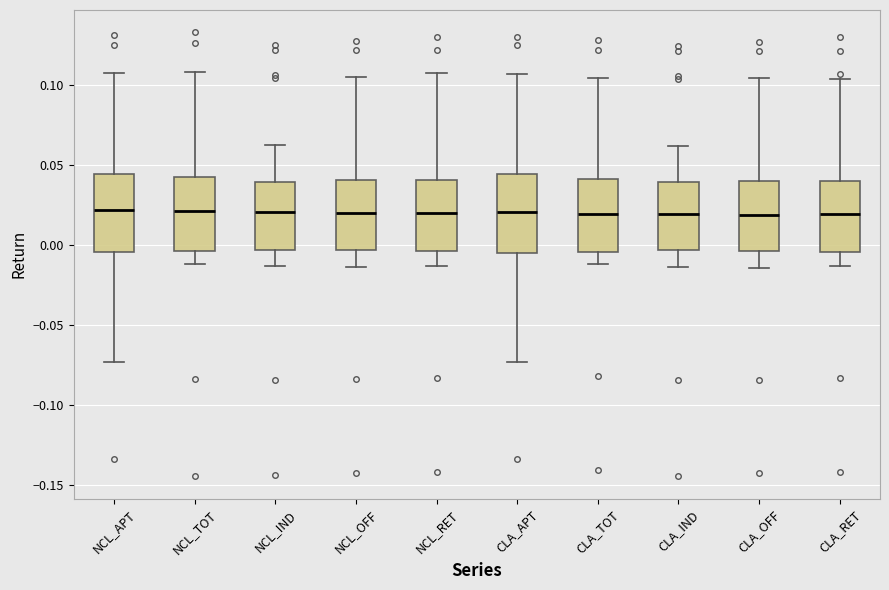

Where does the upper whisker of the box for NCL_RET end on the y-axis? The values are not printed on the chart, so give them approximately, as read against the axis.

0.105